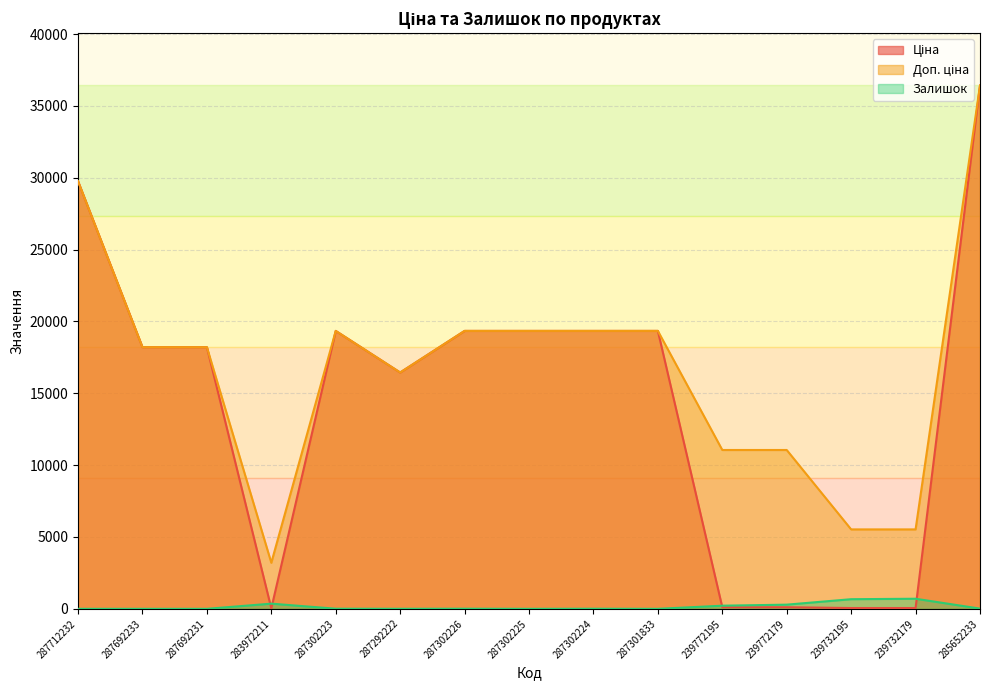

Is it true that Доп. ціна equals 18082.7 at 287712232?

False